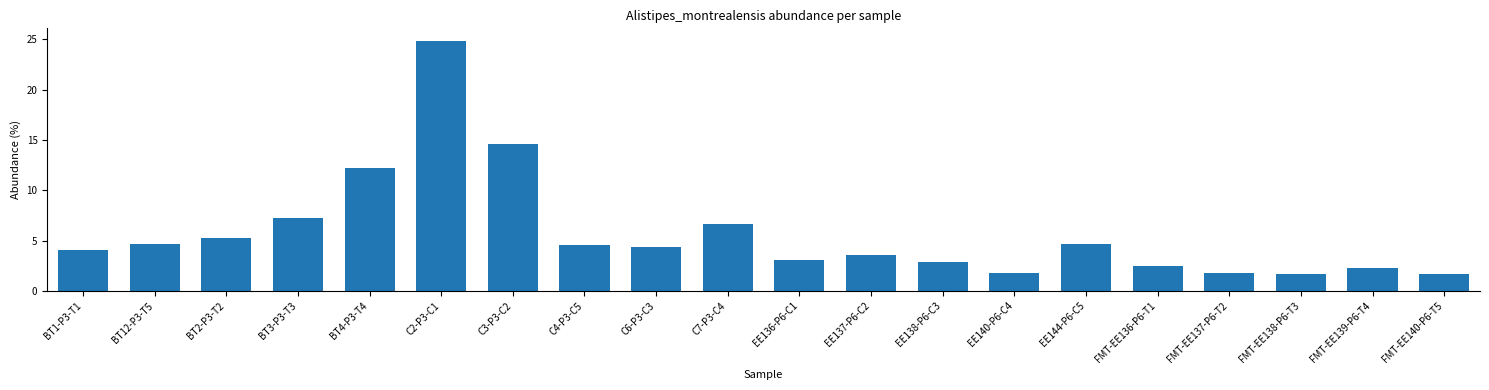

What is the label of the 14th bar from the right?

C3-P3-C2